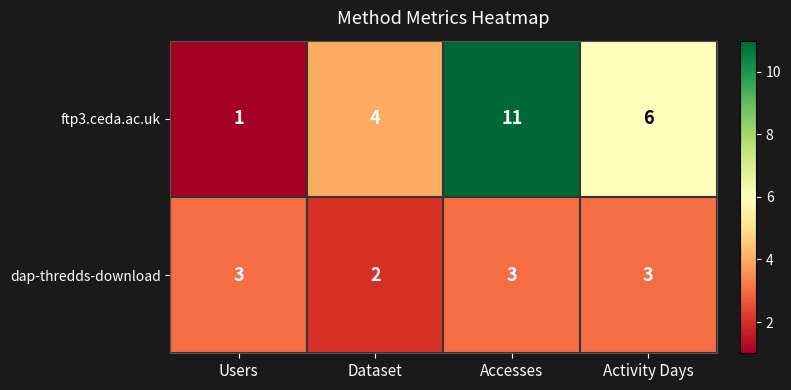

The value of dap-thredds-download at Dataset is 3. True or false?

False